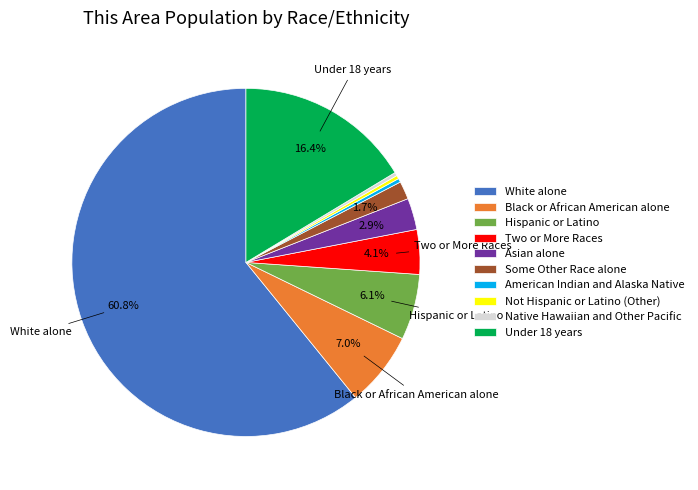

Which category has the biggest portion of the pie?

White alone